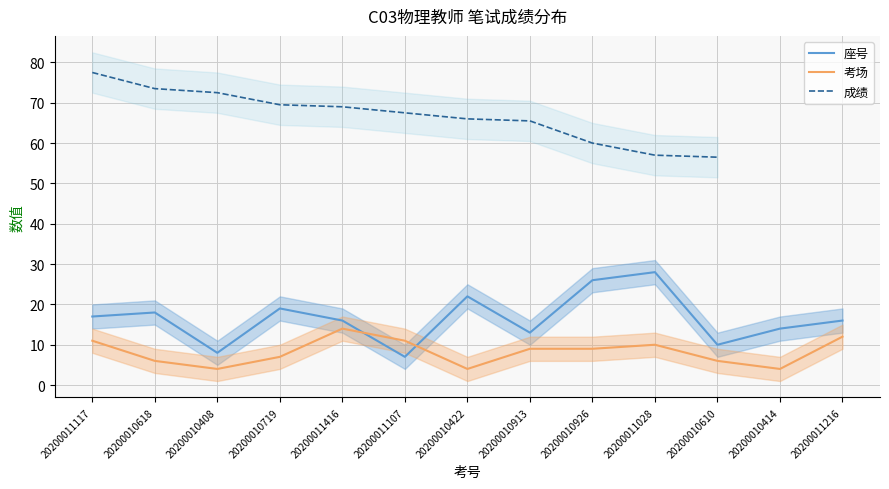

How many categories are shown in the chart?

13